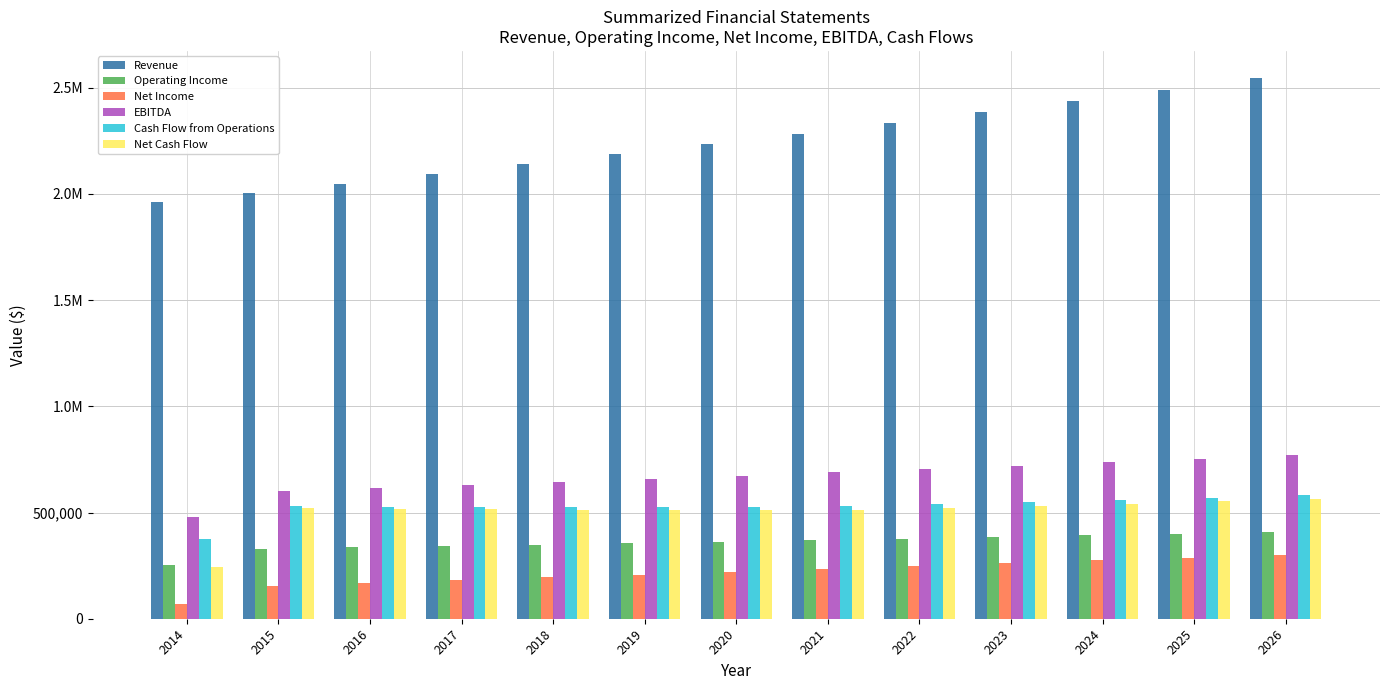

What is the value of the EBITDA bar at the 5th from the left?

644631.6